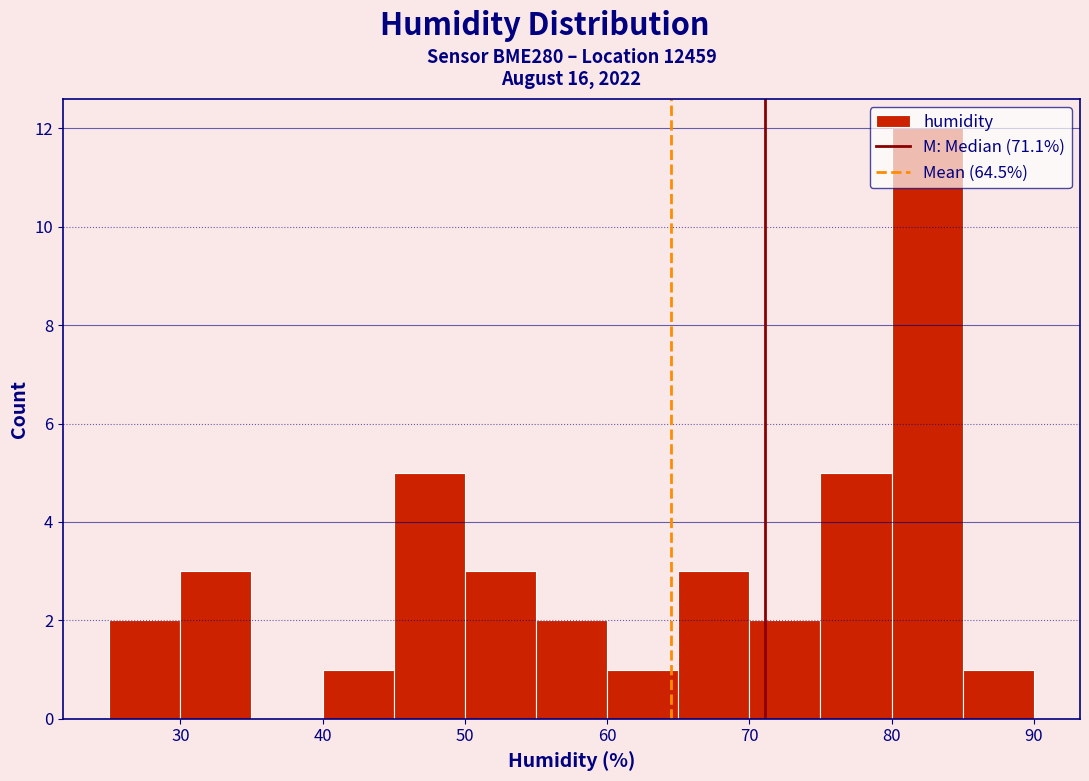

Which range on the x-axis has the tallest bar?

80 to 85